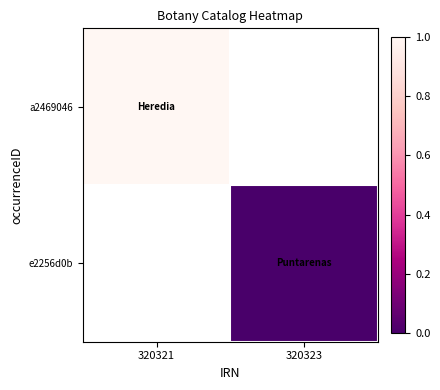

Which label corresponds to the smallest value in the chart?

320323